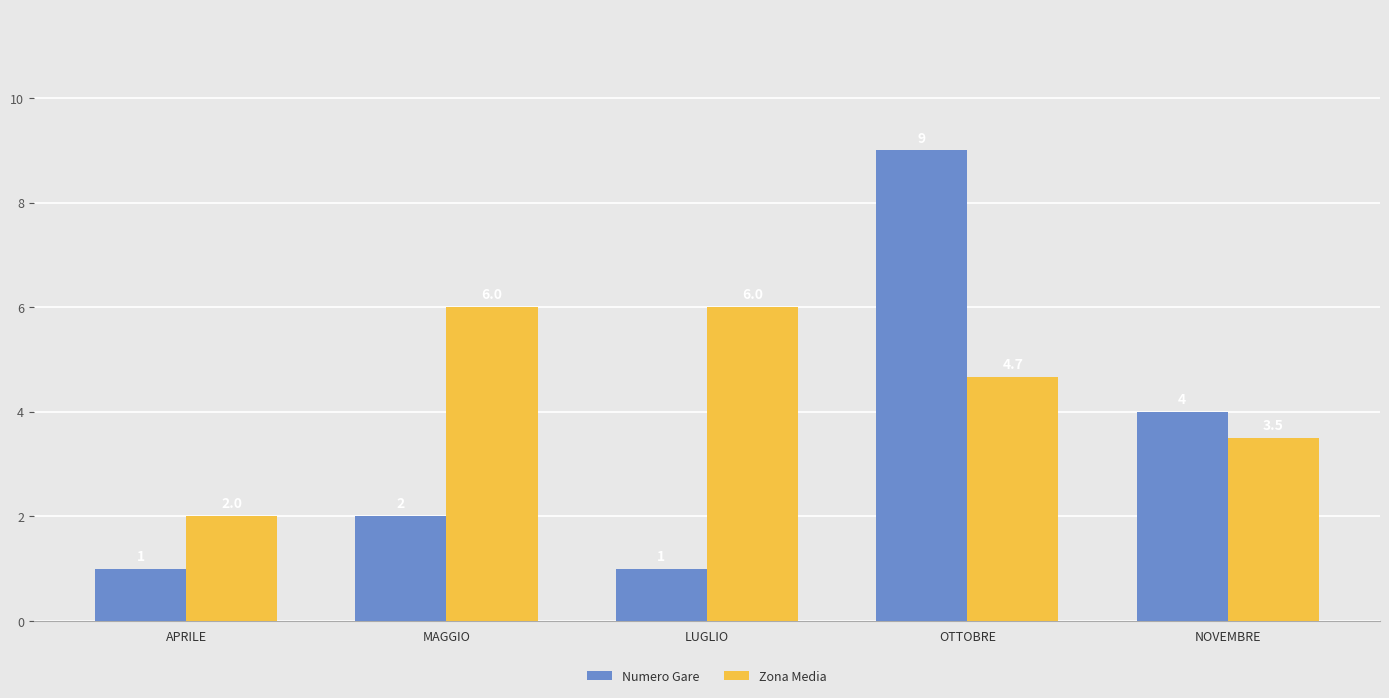

Where does the Zona Media series first go above 4?

MAGGIO